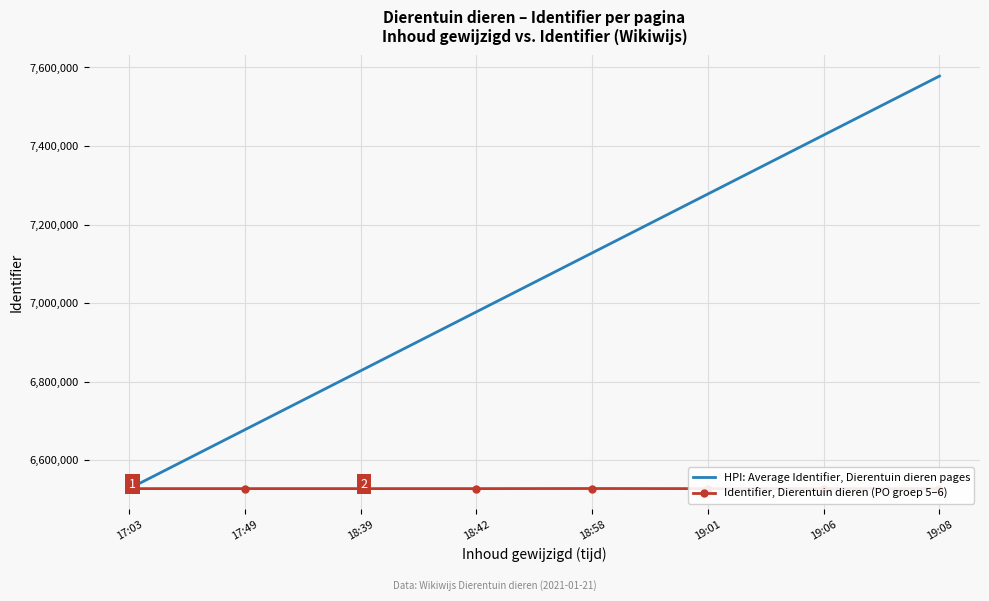

What is the difference between the second highest and second lowest values in the Identifier, Dierentuin dieren (PO groep 5–6) series?

10